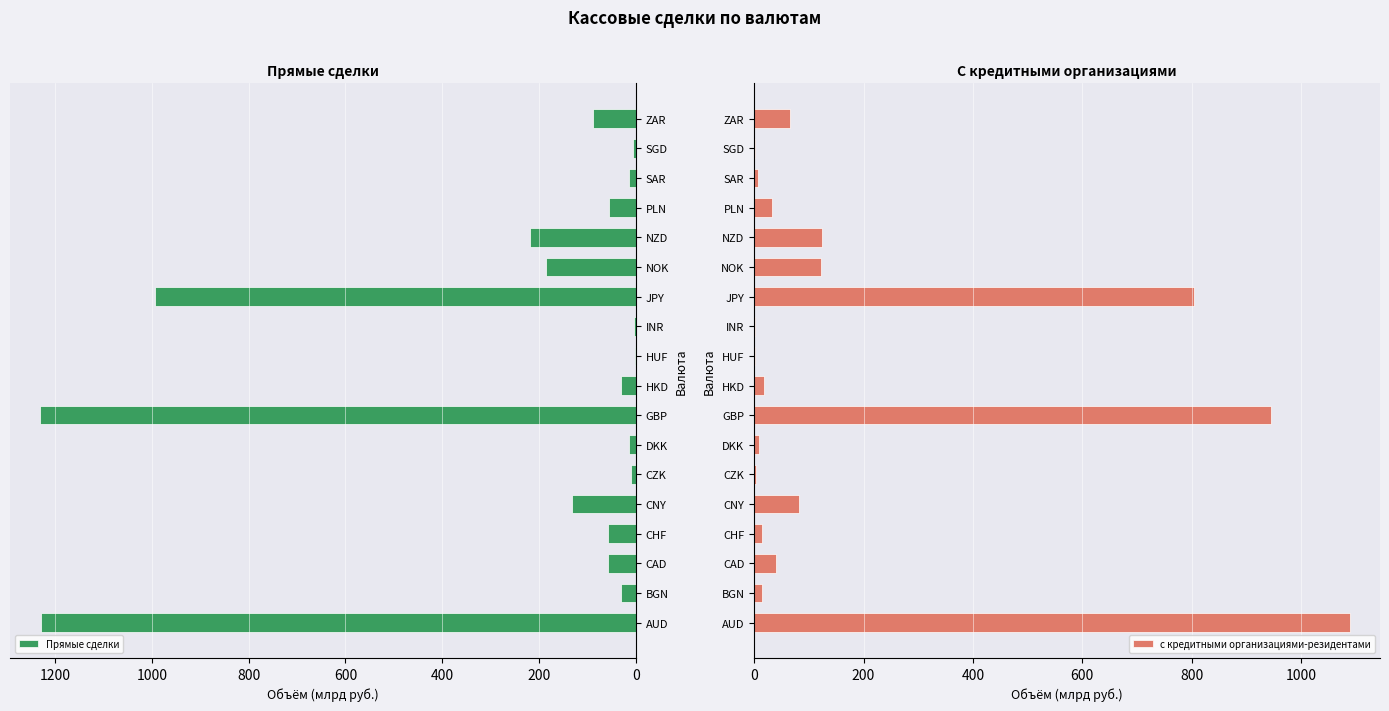

Is it true that Прямые сделки equals 57.7 at CHF?

True